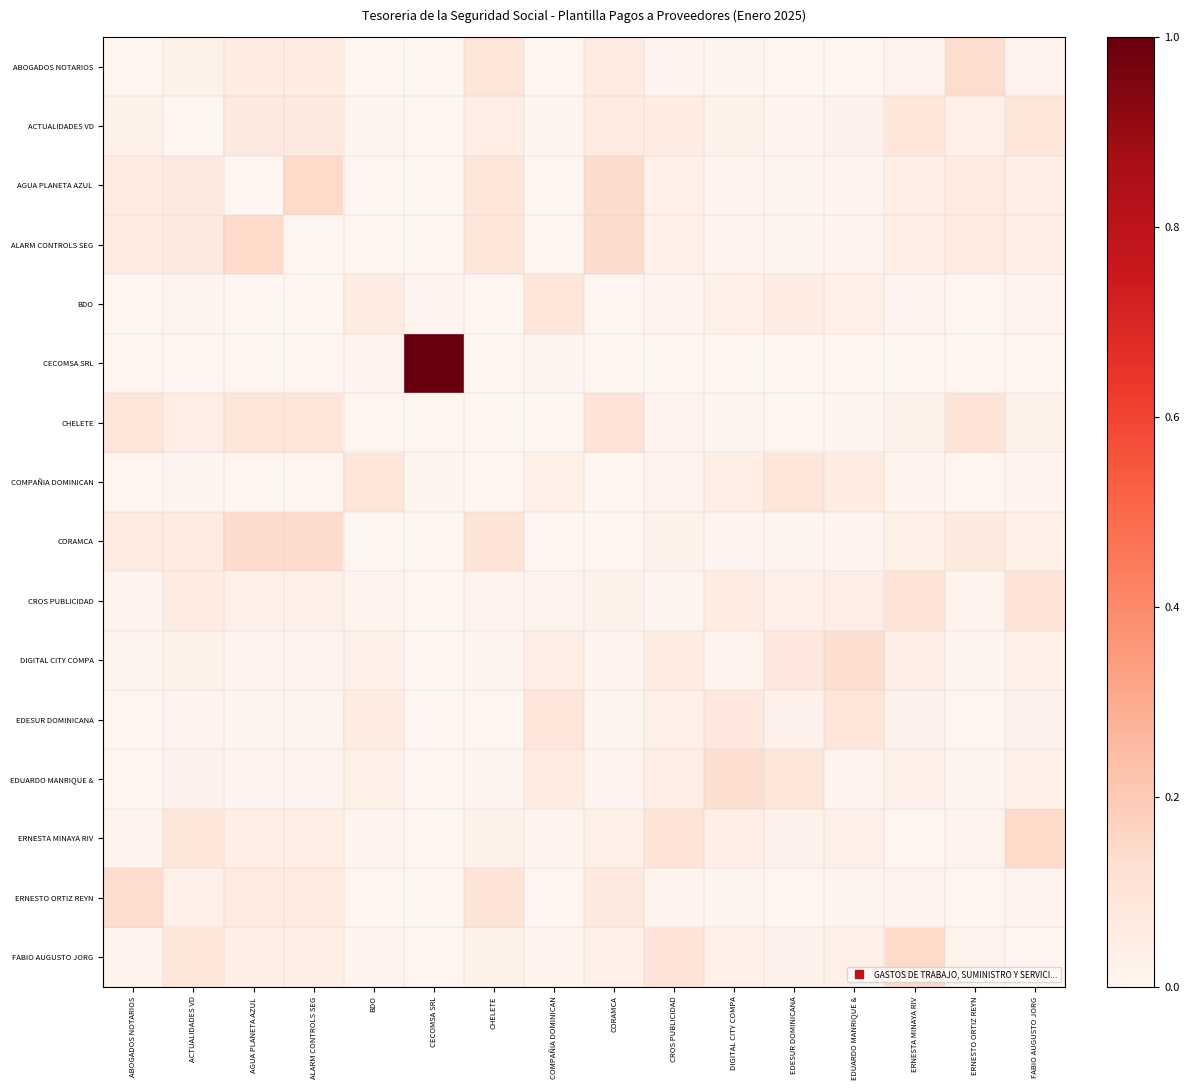

Which label corresponds to the largest value in the chart?

CECOMSA SRL